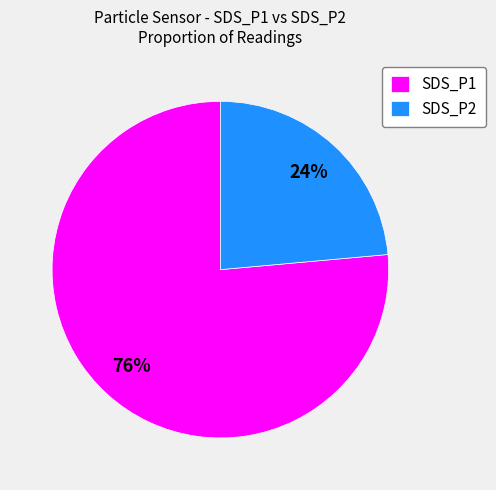

Is the sum of SDS_P1 and SDS_P2 greater than half?

Yes